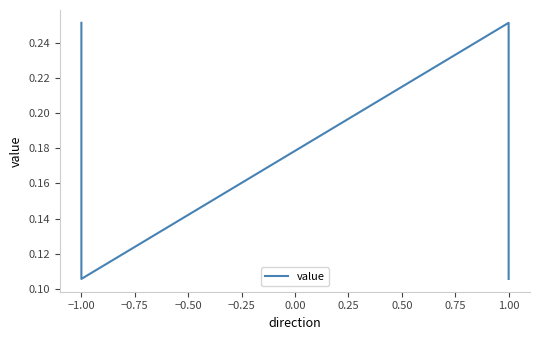

What is the difference between the maximum and minimum values?

0.1